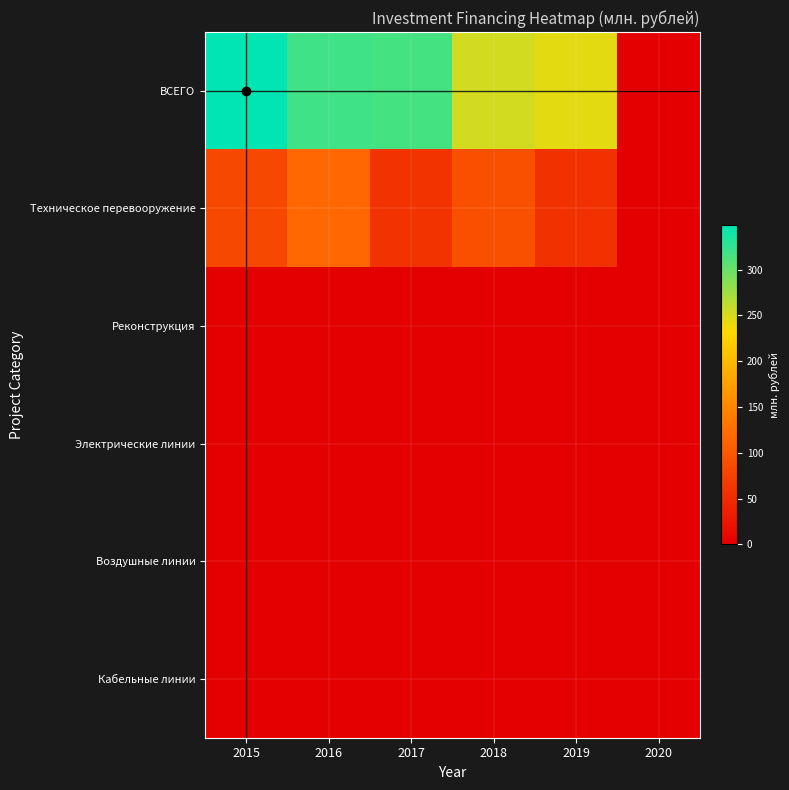

Reading left to right, transcribe all the data shown in this chart.

ВСЕГО: 2015=348.3	2016=319.0	2017=316.2	2018=252.5	2019=244.5	2020=0.0
Техническое перевооружение: 2015=82.6	2016=117.4	2017=59.2	2018=92.5	2019=56.1	2020=0.0
Реконструкция: 2015=0.0	2016=0.0	2017=0.0	2018=0.0	2019=0.0	2020=0.0
Электрические линии: 2015=0.0	2016=0.0	2017=0.0	2018=0.0	2019=0.0	2020=0.0
Воздушные линии: 2015=0.0	2016=0.0	2017=0.0	2018=0.0	2019=0.0	2020=0.0
Кабельные линии: 2015=0.0	2016=0.0	2017=0.0	2018=0.0	2019=0.0	2020=0.0